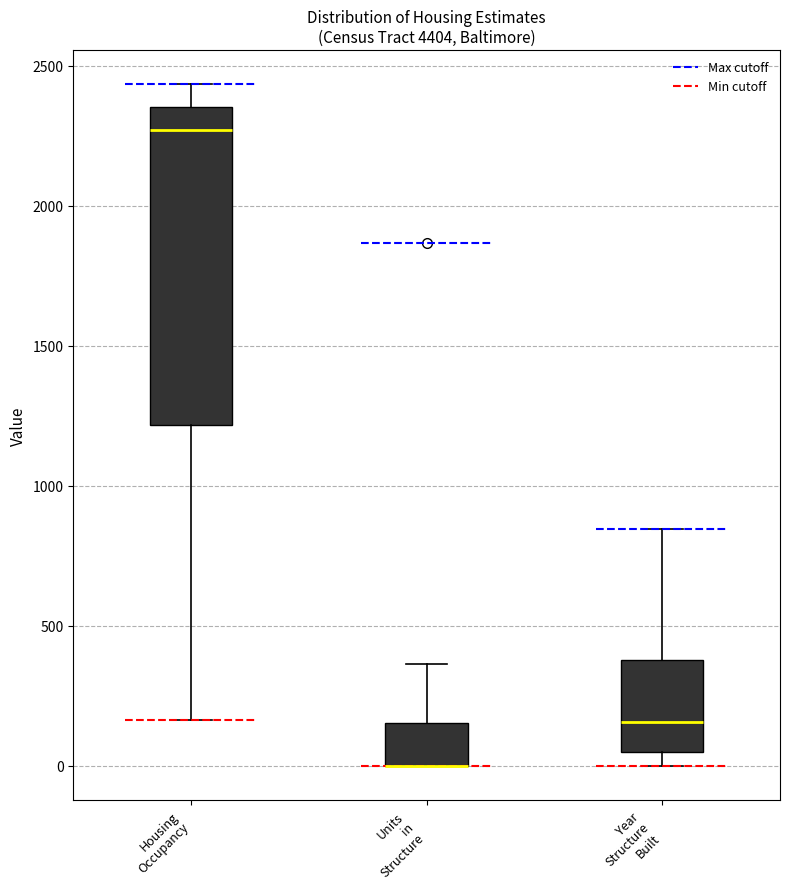

Reading left to right, transcribe this box plot: for each box, give where its median line is, the range the box spans, and where its two whiskers end, as read against the y-axis. The values are not printed on the chart, so give them approximately, as read against the axis.

Housing Occupancy: median 2250, box 1200 to 2350, whiskers 150 to 2450
Units in Structure: median 0 (drawn on the box's lower edge), box 0 to 150, whiskers 0 to 350
Year Structure Built: median 150, box 50 to 400, whiskers 0 to 850